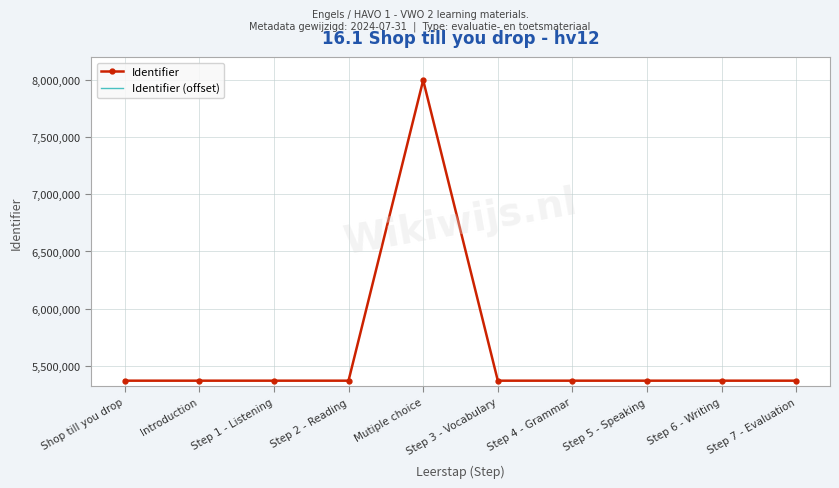

At which category is the sum across all series the highest?

Mutiple choice